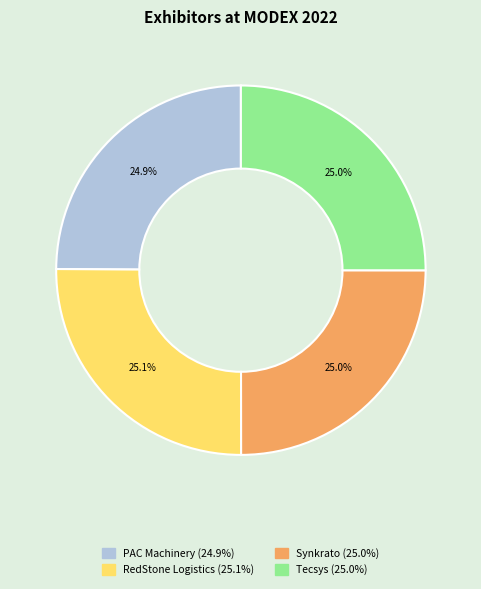

What is the ratio of the value at Synkrato to the value at PAC Machinery?

1.0